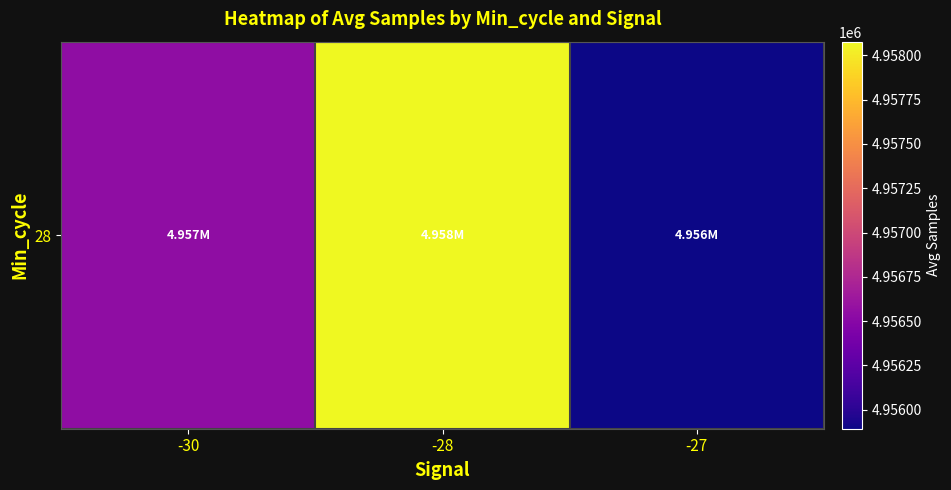

How many data points are less than 4956544?

1